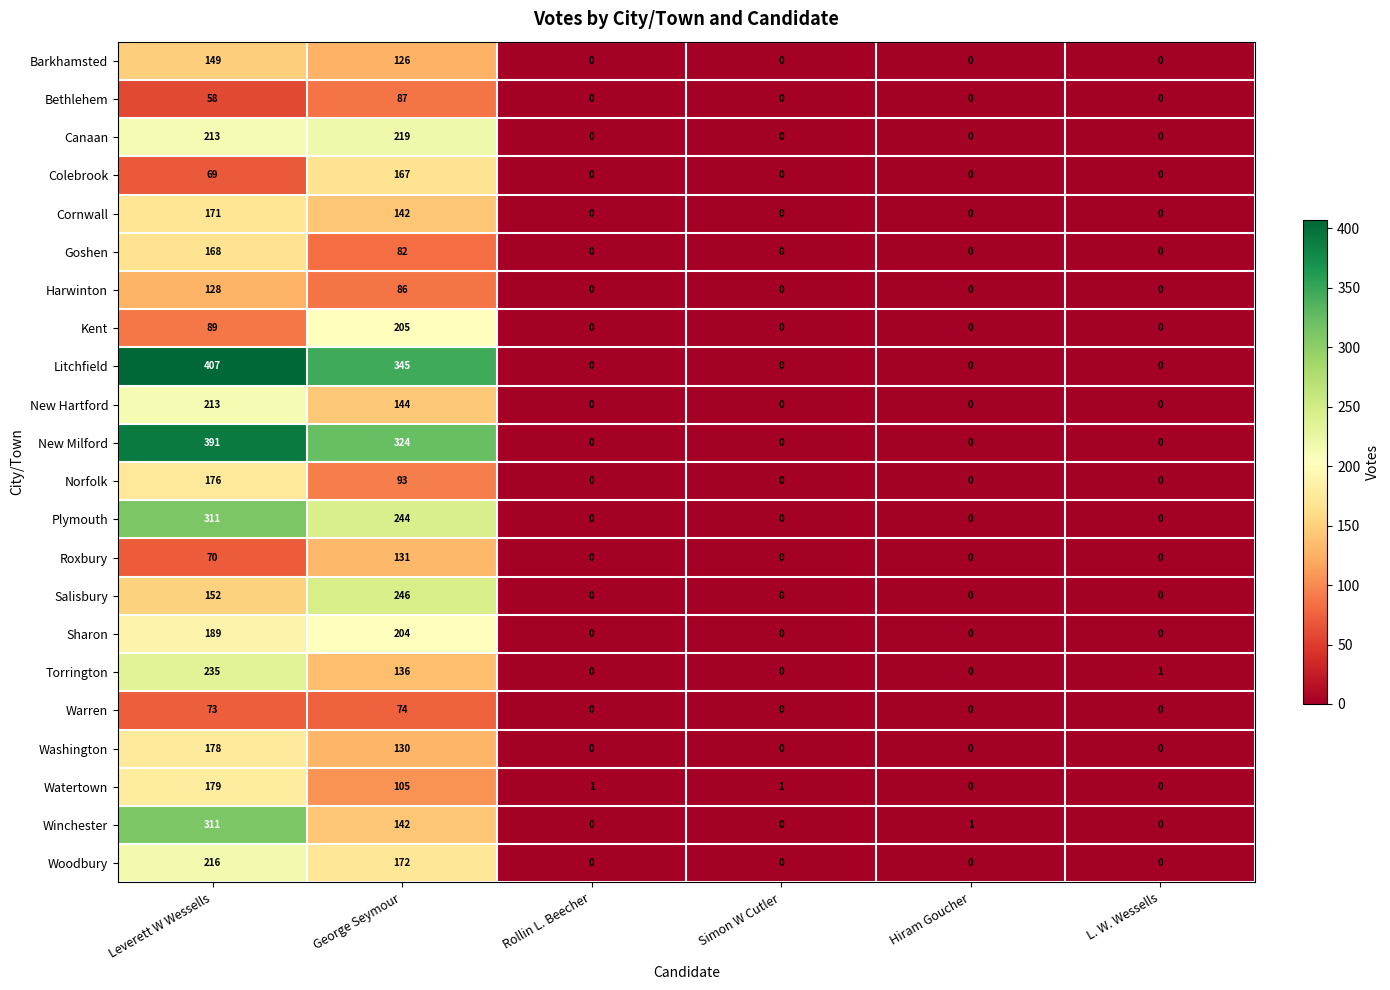

What is the sum of all Colebrook values?

236